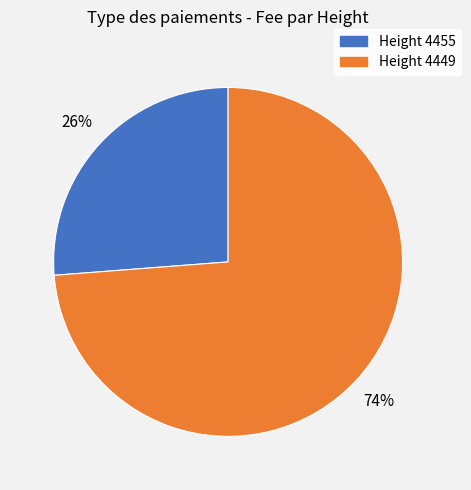

What is the smallest slice in the pie chart?

Height 4455